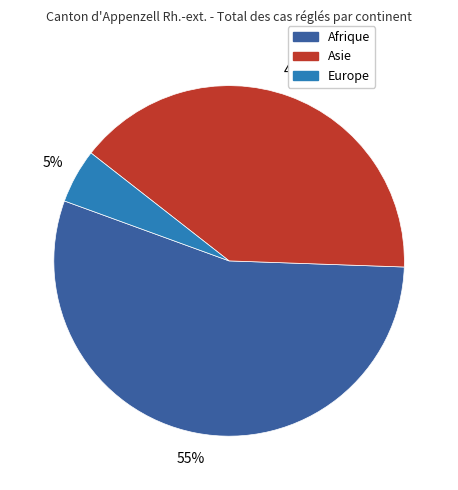

To the nearest percent, what is the difference between the largest and smallest slice percentages?

50%